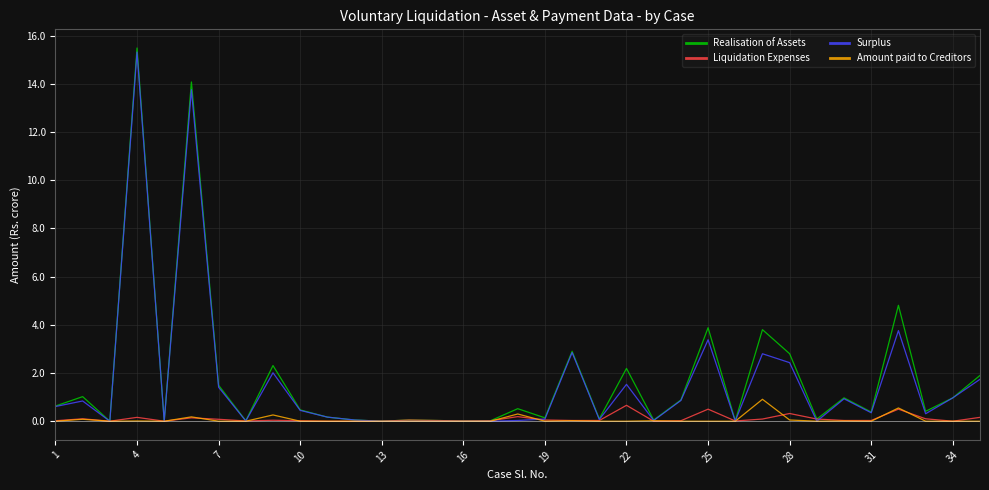

Which series has the widest spread of values?

Realisation of Assets